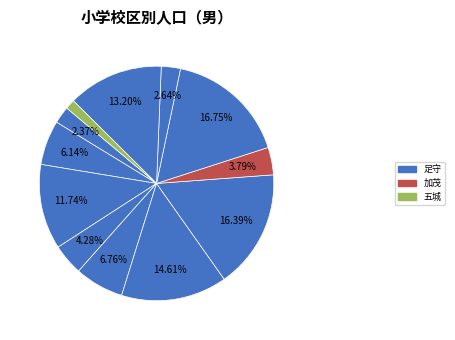

How many segments does this pie chart have?

12